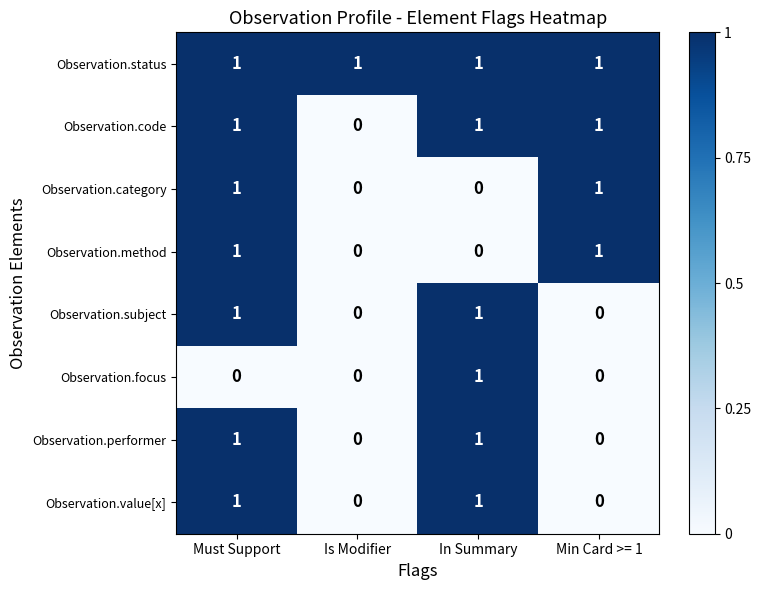

The value of Observation.category at Is Modifier is 0. True or false?

True